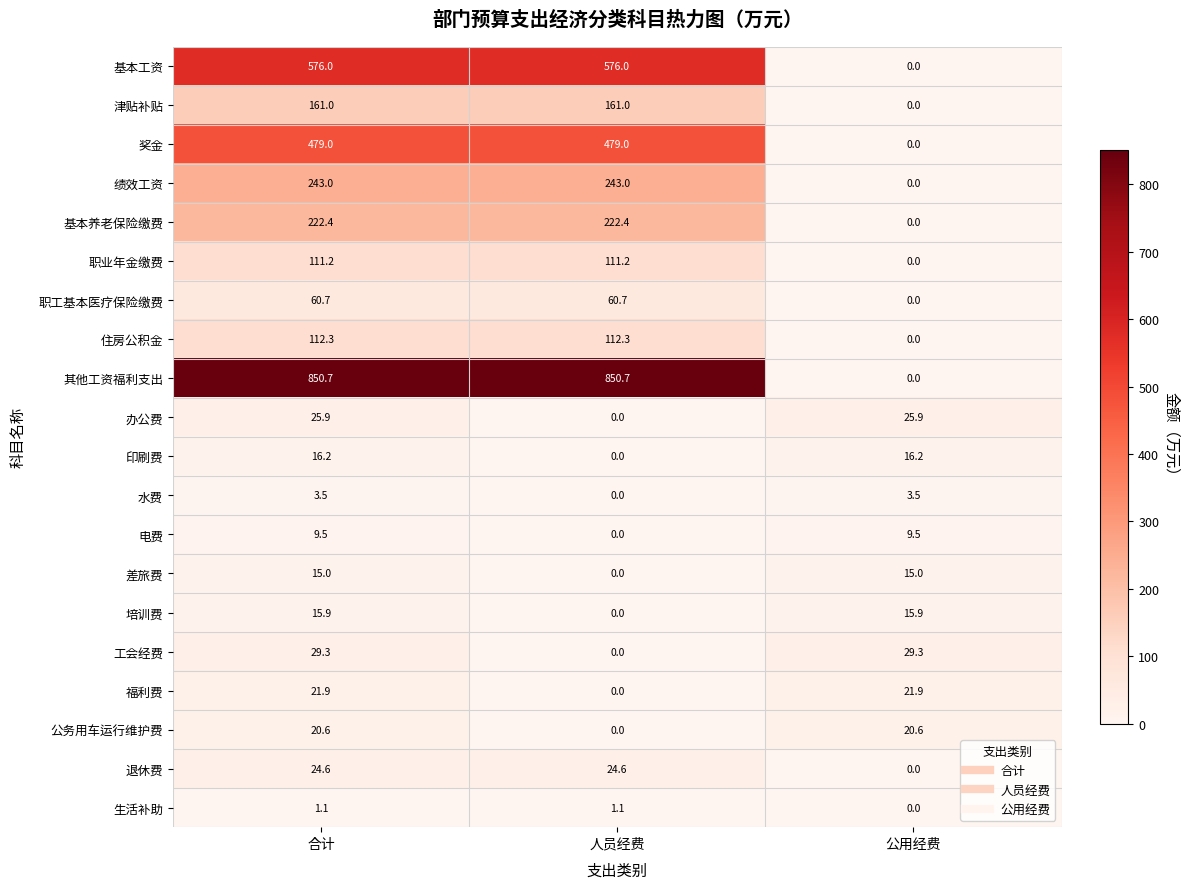

What is the maximum value for 生活补助?

1.1